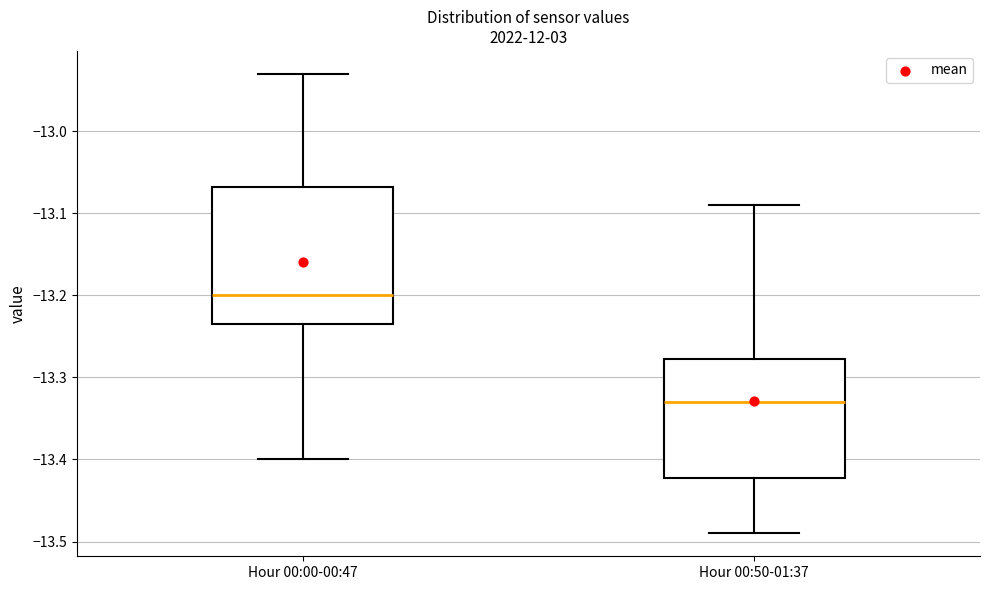

Reading left to right, transcribe this box plot: for each box, give where its median line is, the range the box spans, and where its two whiskers end, as read against the y-axis. The values are not printed on the chart, so give them approximately, as read against the axis.

Hour 00:00-00:47: median -13.20, box -13.23 to -13.07, whiskers -13.40 to -12.93
Hour 00:50-01:37: median -13.33, box -13.42 to -13.28, whiskers -13.49 to -13.09